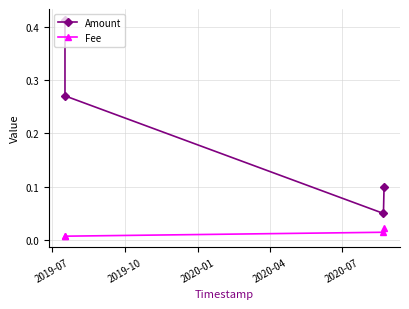

Which series has the largest range (max minus min)?

Amount